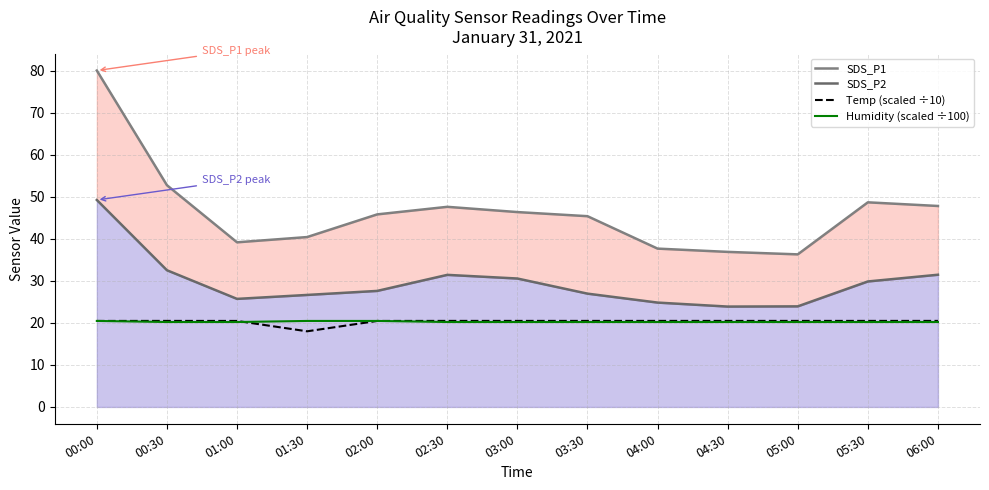

Is it true that SDS_P2 equals 15.5 at 00:00?

False